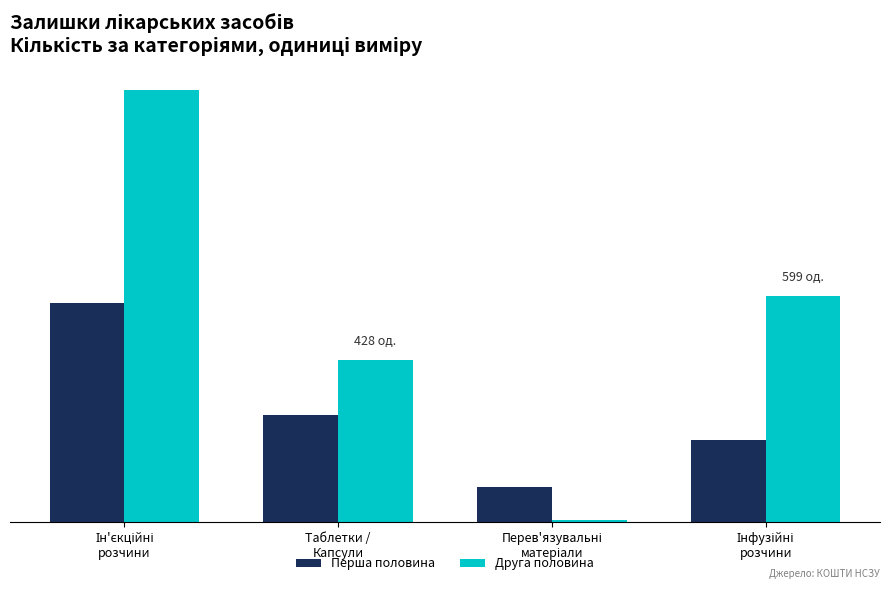

Reading left to right, what are all the values shown in this chart?

Перша половина: 580	284	94	217
Друга половина: 1143	428	6	599